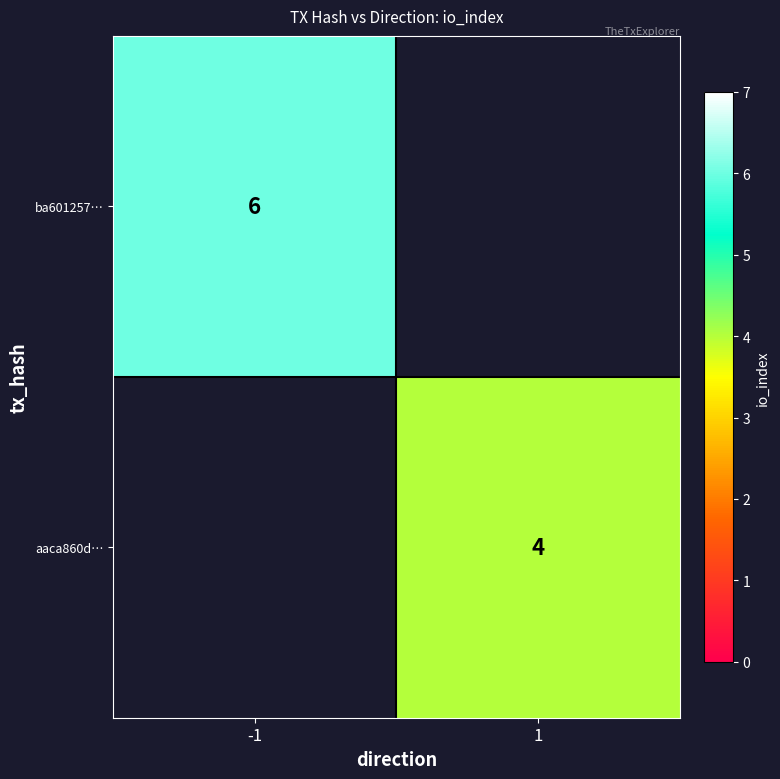

Is it true that aaca860d… equals 4 at 1?

True